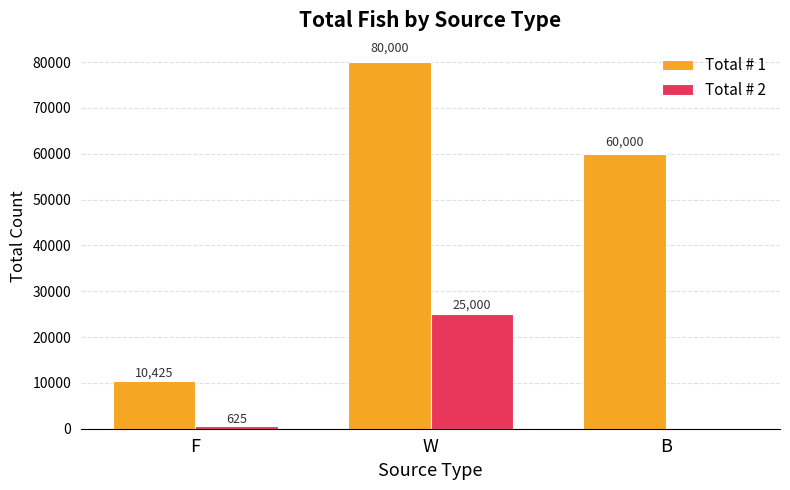

What is the maximum value for Total # 2?

25000